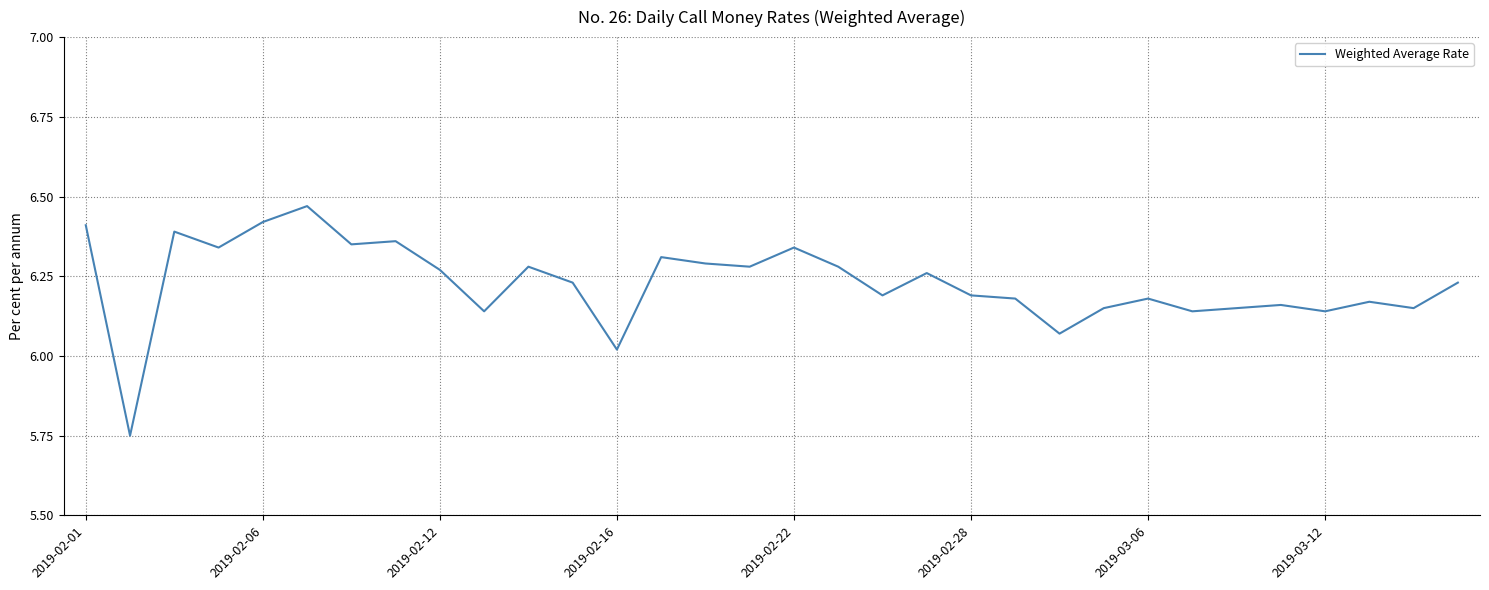

What is the difference between the maximum and minimum values?

0.7